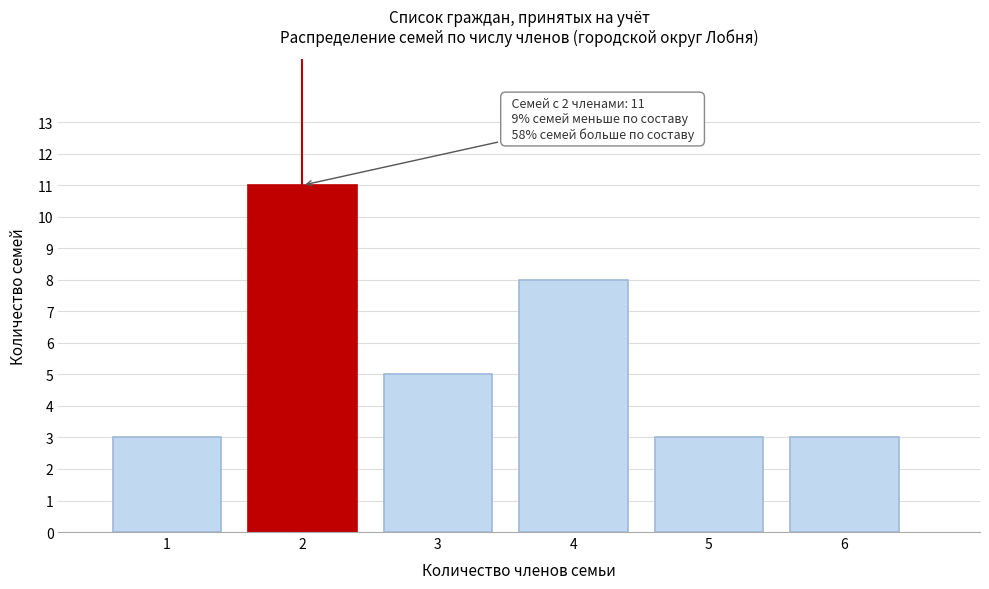

Reading left to right, extract all data points from this chart.

1=3	2=11	3=5	4=8	5=3	6=3